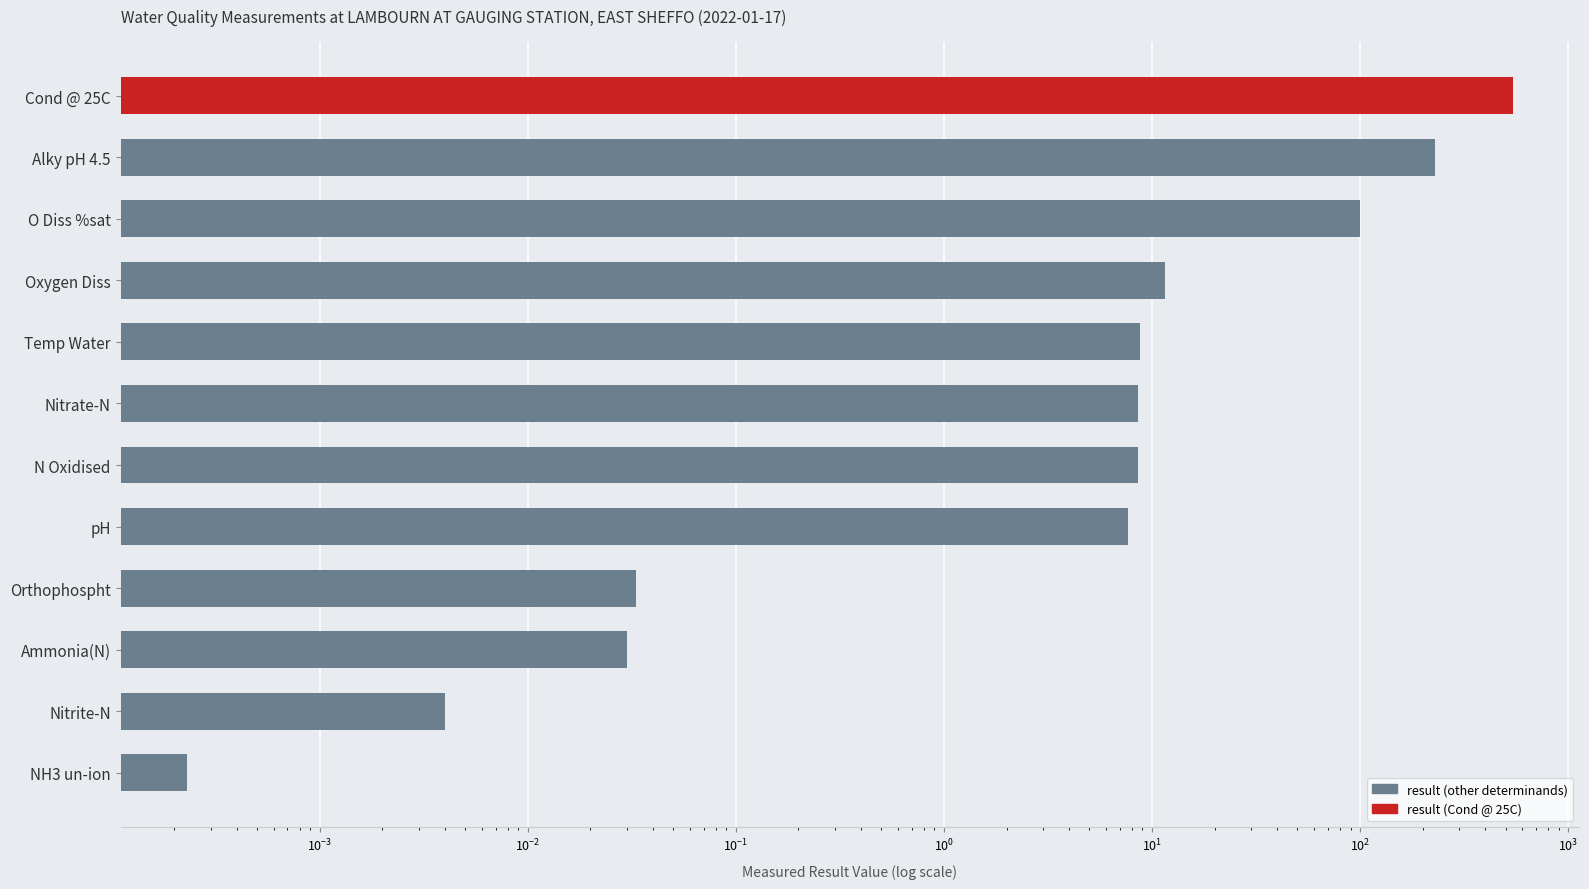

What is the average value?

76.5